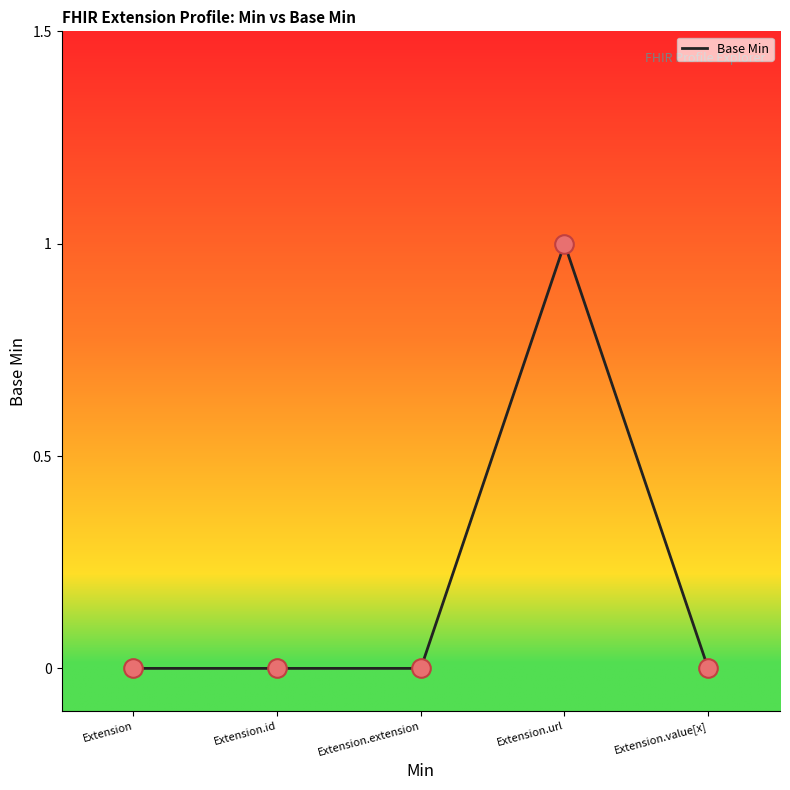

Which has a higher value, Extension.id or Extension.url?

Extension.url